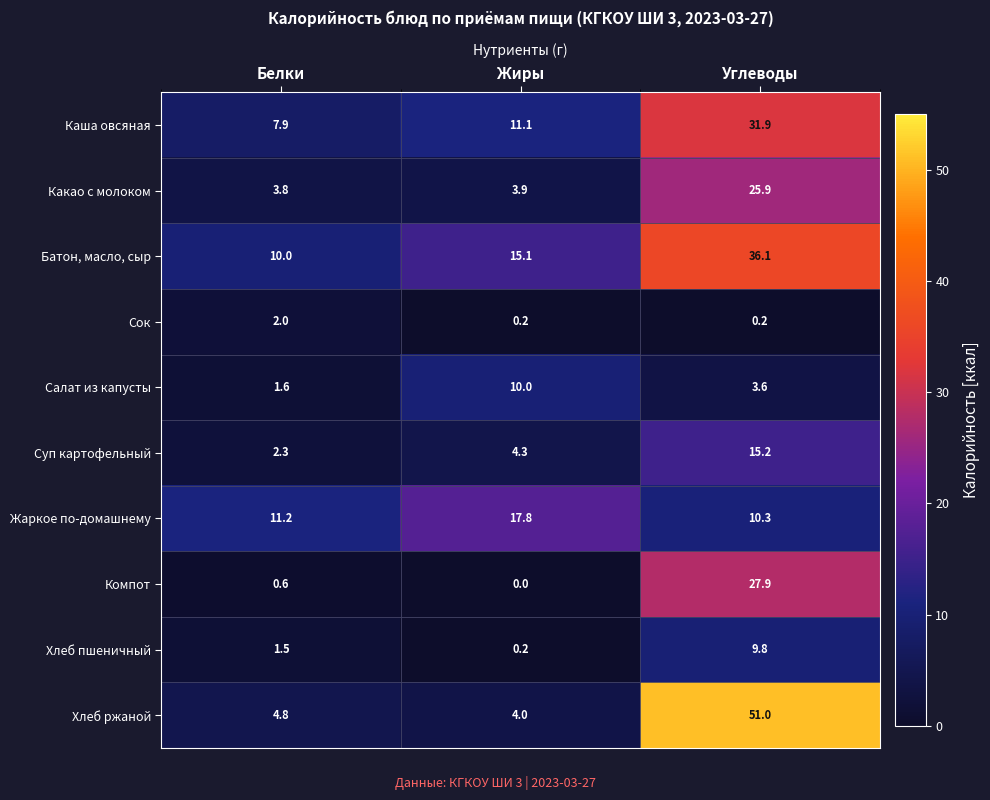

List the series in order of their peak value, lowest first.

Сок, Хлеб пшеничный, Салат из капусты, Суп картофельный, Жаркое по-домашнему, Какао с молоком, Компот, Каша овсяная, Батон, масло, сыр, Хлеб ржаной